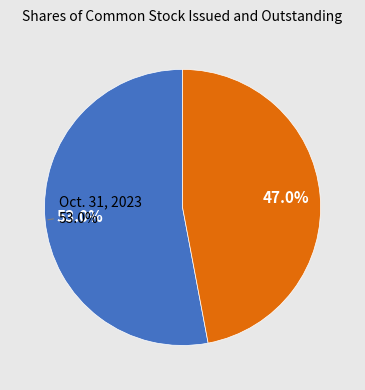

True or false: Jan. 31, 2023 accounts for 52% of the total.

False